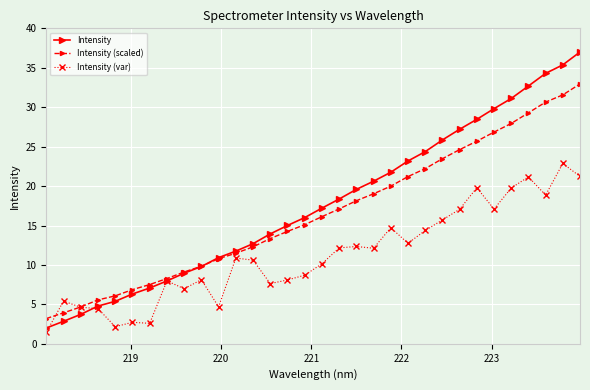

How many values in the Intensity series exceed 17?

16